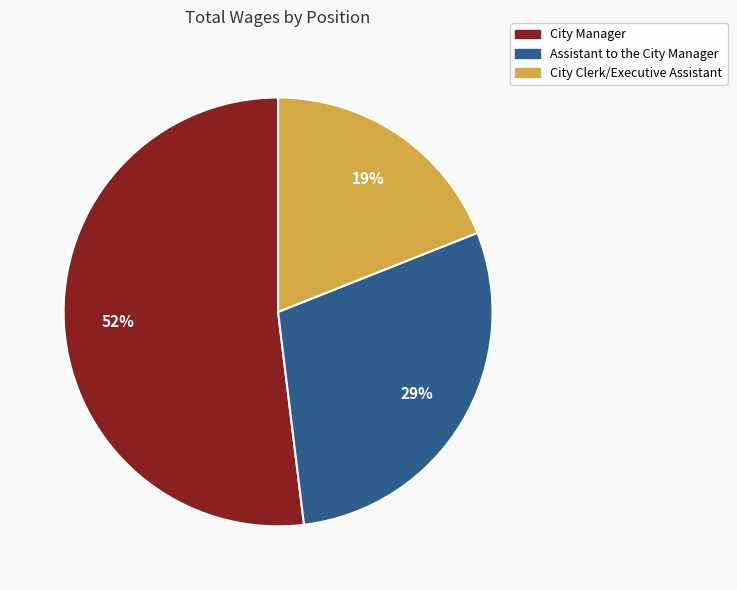

To the nearest percent, what is the difference between the largest and smallest slice percentages?

33%